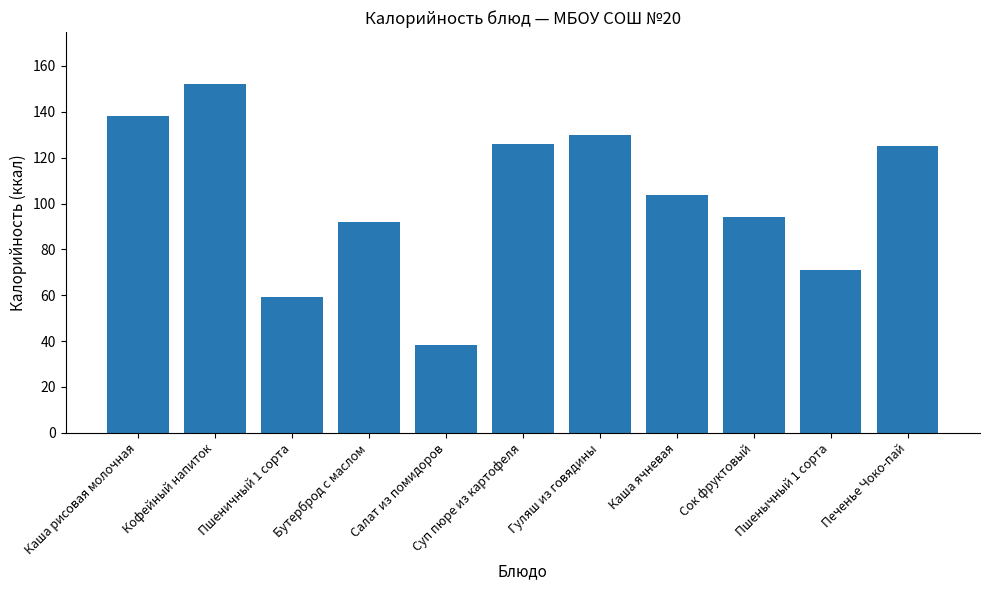

Between Печенье Чоко-пай and Бутерброд с маслом, which is larger?

Печенье Чоко-пай